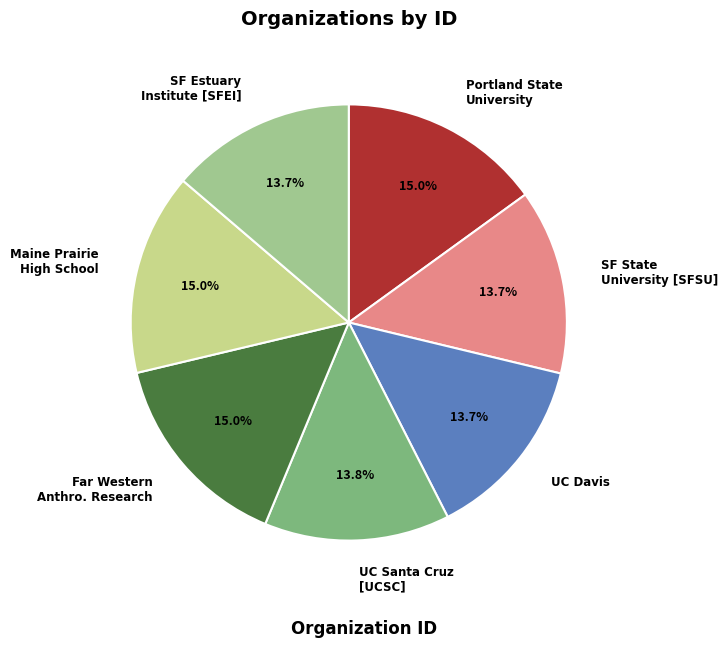

Which has a higher value, UC Davis or Maine Prairie High School?

Maine Prairie High School